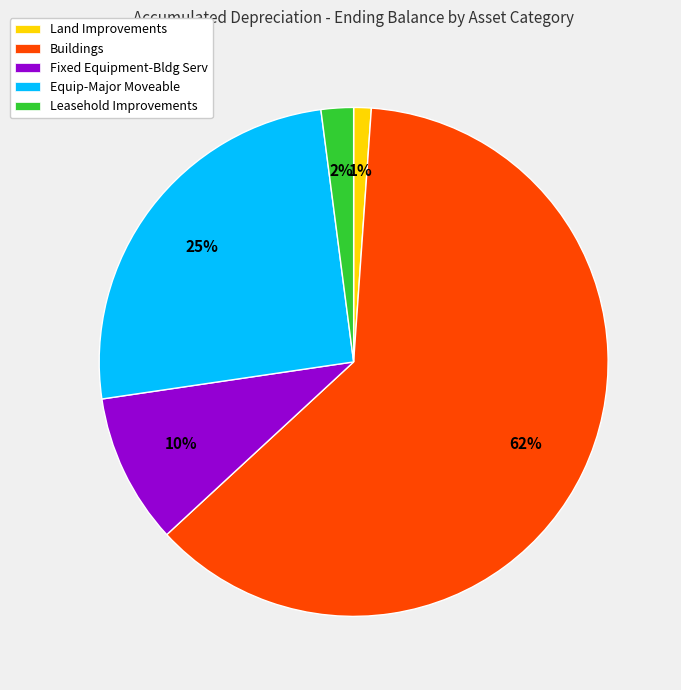

To the nearest percent, what is the difference between the Leasehold Improvements and Buildings slice percentages?

60%